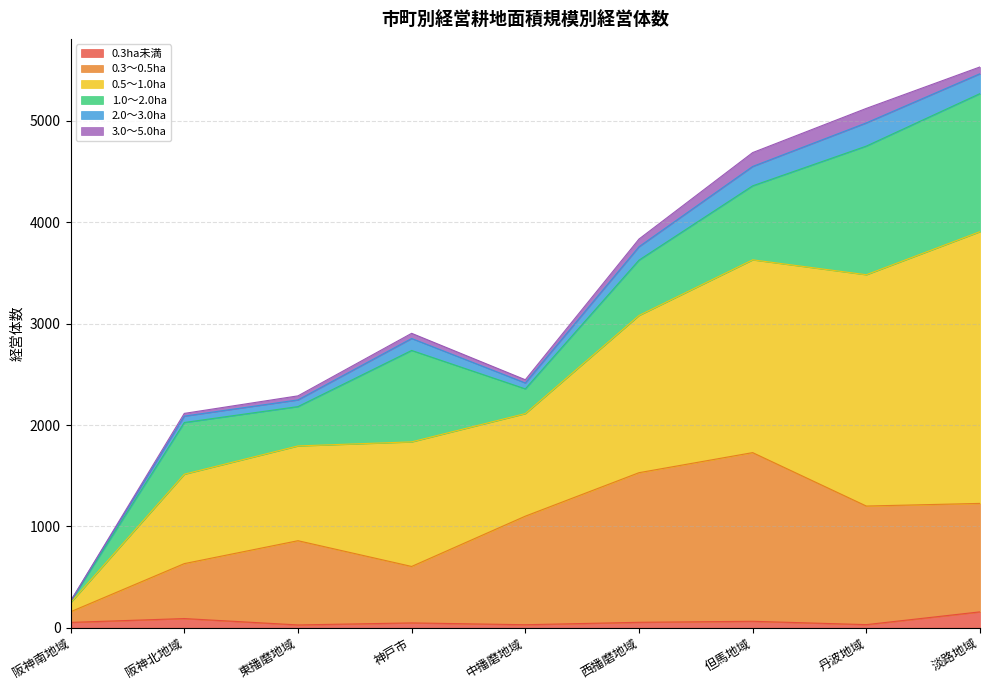

Where is 0.3～0.5ha nearest to the value 943?

東播磨地域